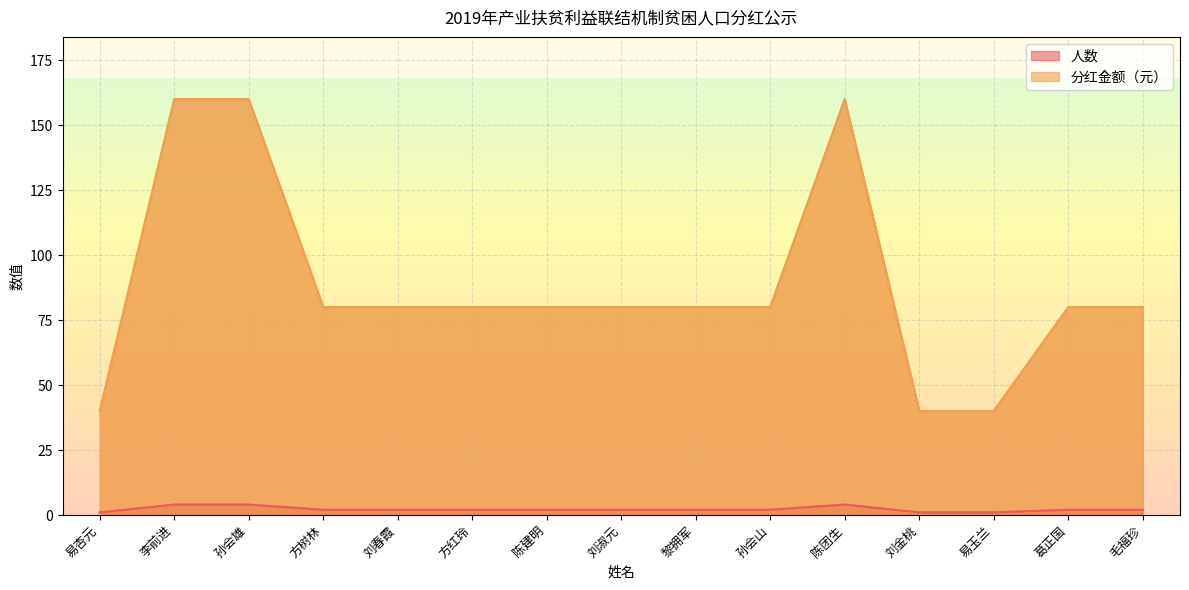

What is the greatest value displayed?

160